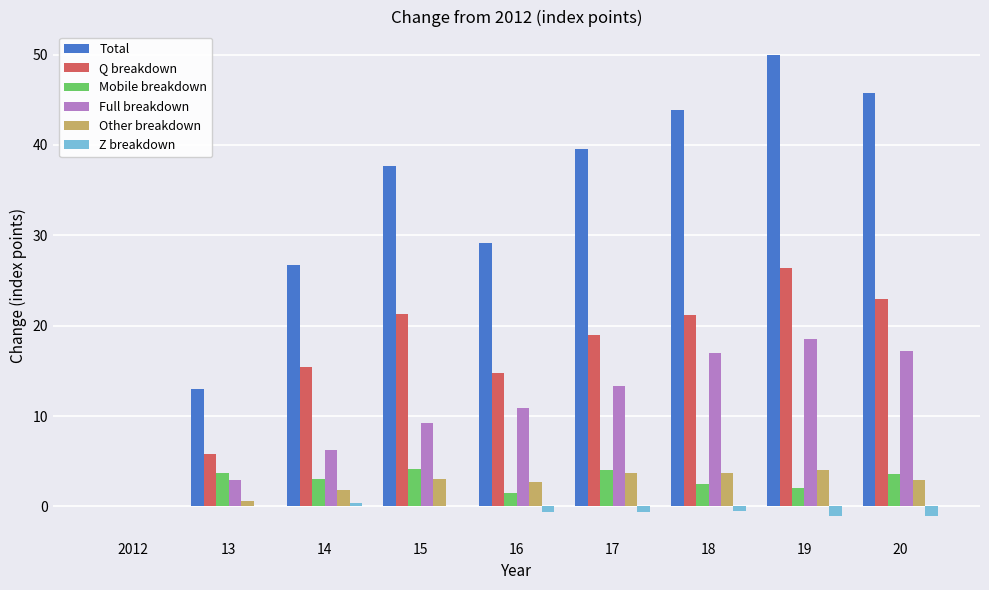

At which label does Total first exceed 37?

15